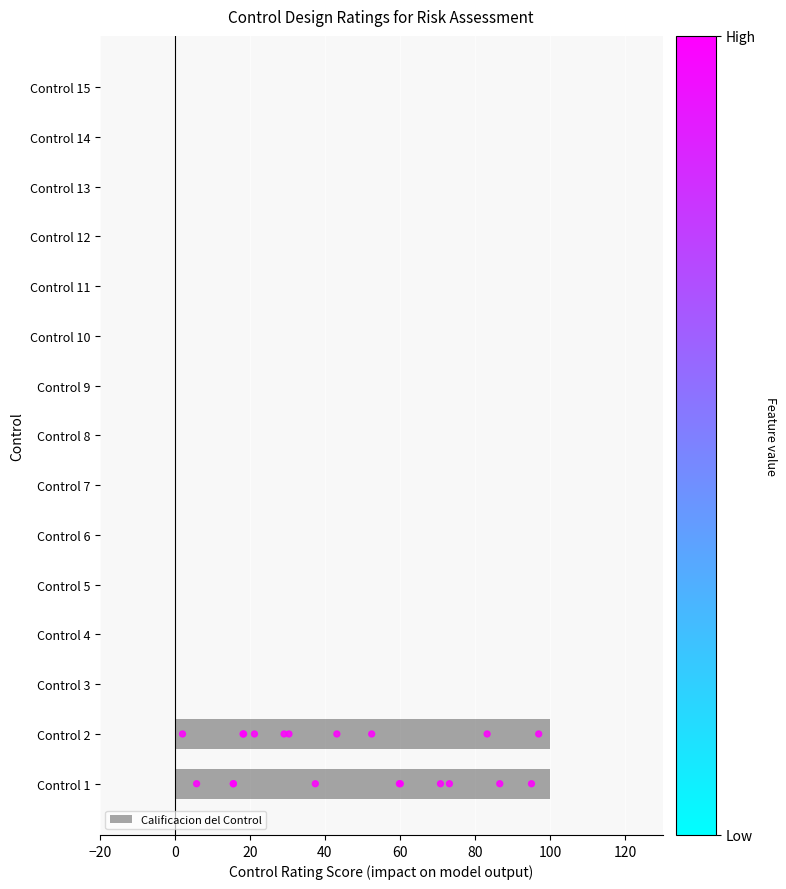

What is the sum of all Calificacion del Control values?

200